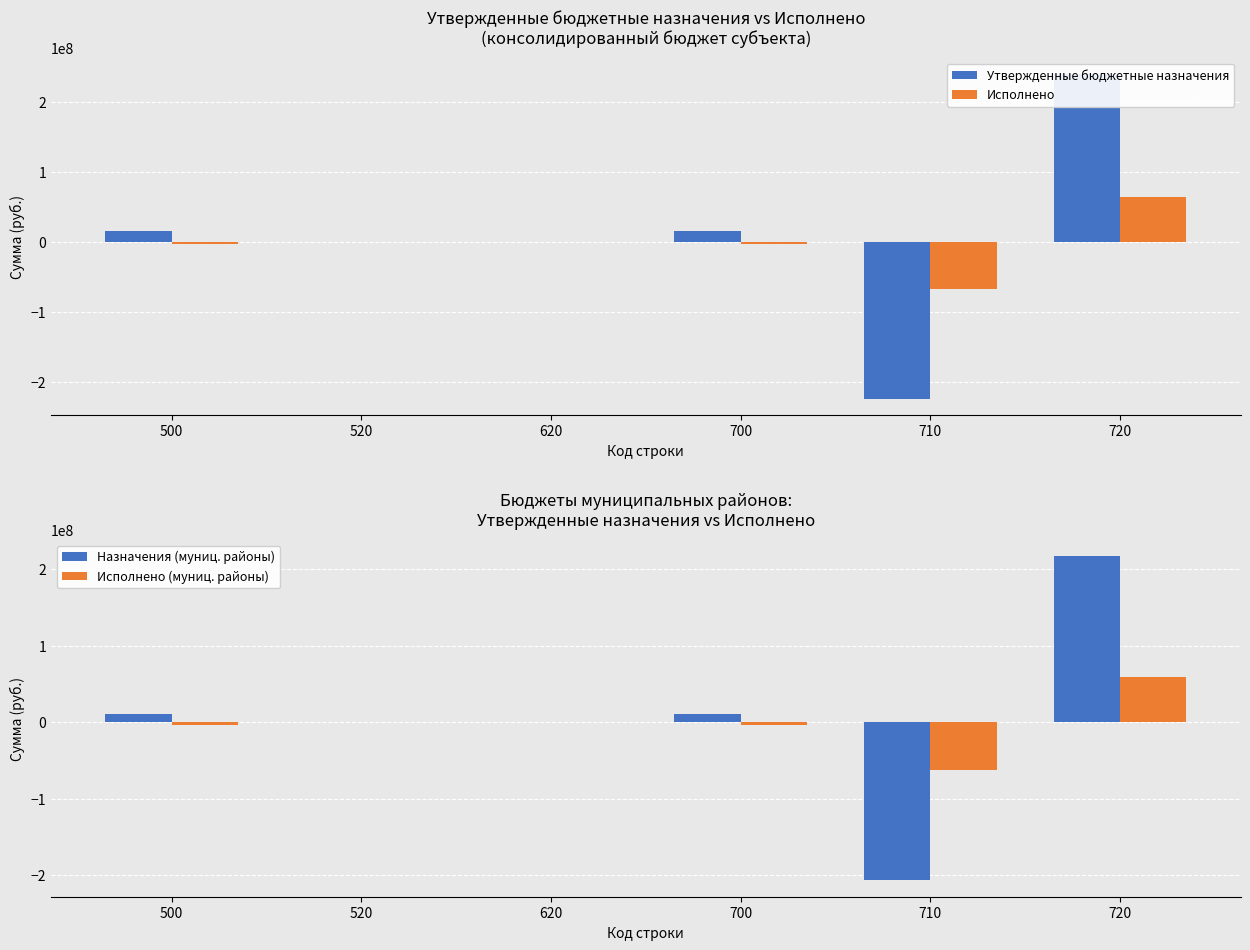

The value of Назначения (муниц. районы) at 720 is 218009984.7. True or false?

True